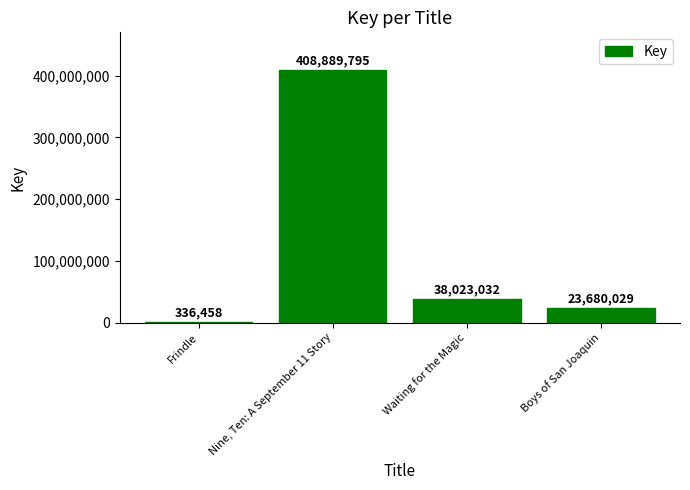

At which label does the data first exceed 38023032?

Nine, Ten: A September 11 Story